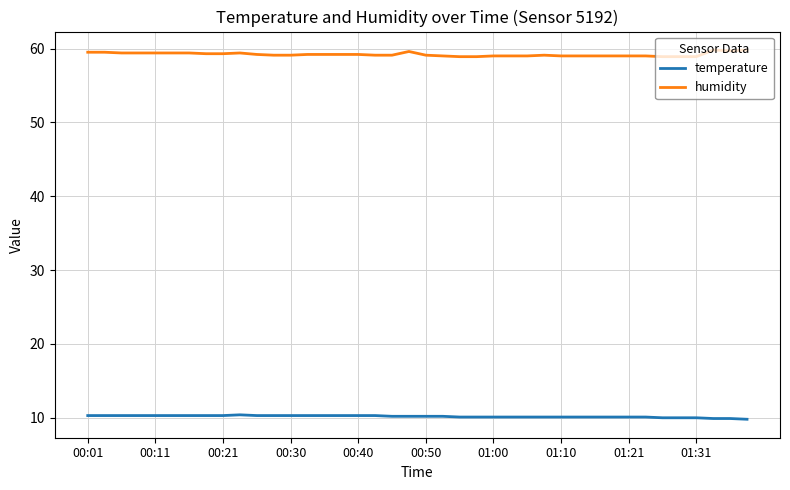

What is the minimum value shown in the chart?

9.8